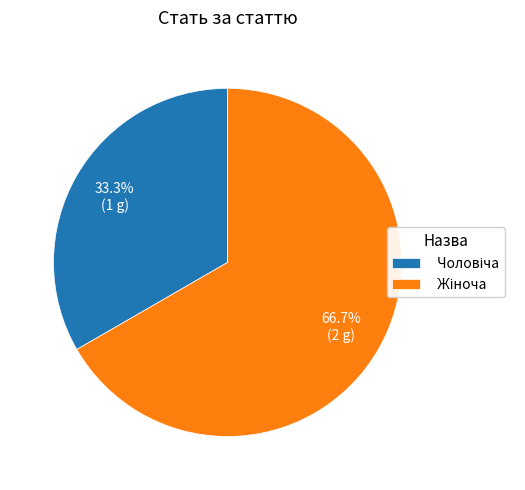

Is there a majority slice in this chart?

Yes